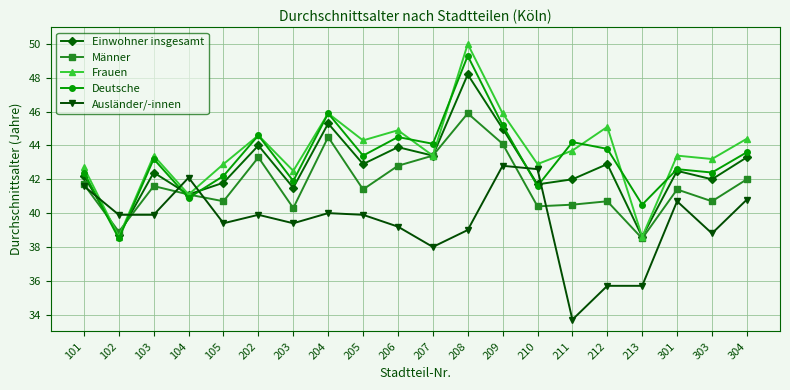

At 212, list the series in order from largest to smallest.

Frauen, Deutsche, Einwohner insgesamt, Männer, Ausländer/-innen